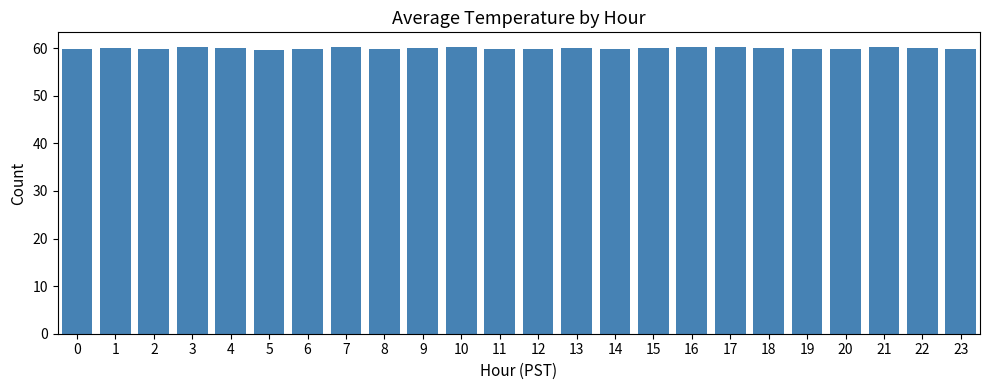

What is the maximum value shown in the chart?

60.3